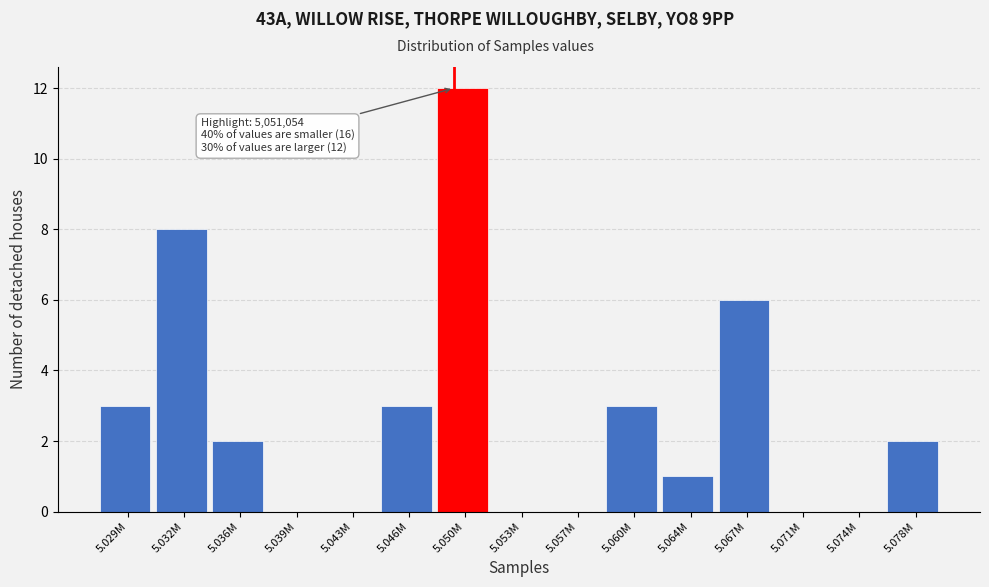

Reading right to left, extract all data points from this chart.

5.078M=2	5.074M=0	5.071M=0	5.067M=6	5.064M=1	5.060M=3	5.057M=0	5.053M=0	5.050M=12	5.046M=3	5.043M=0	5.039M=0	5.036M=2	5.032M=8	5.029M=3